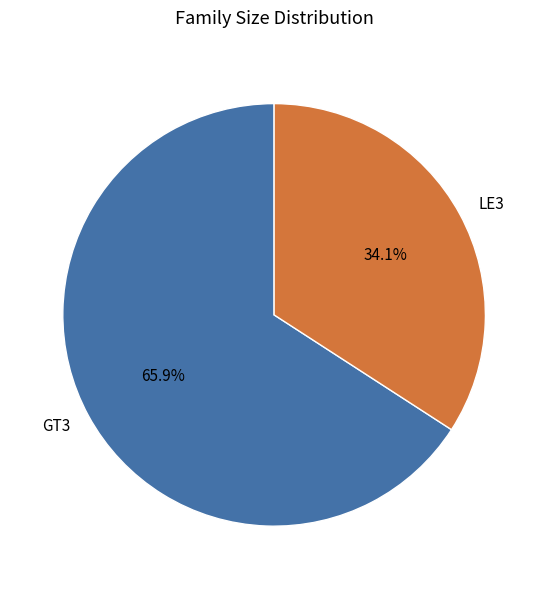

How many segments does this pie chart have?

2